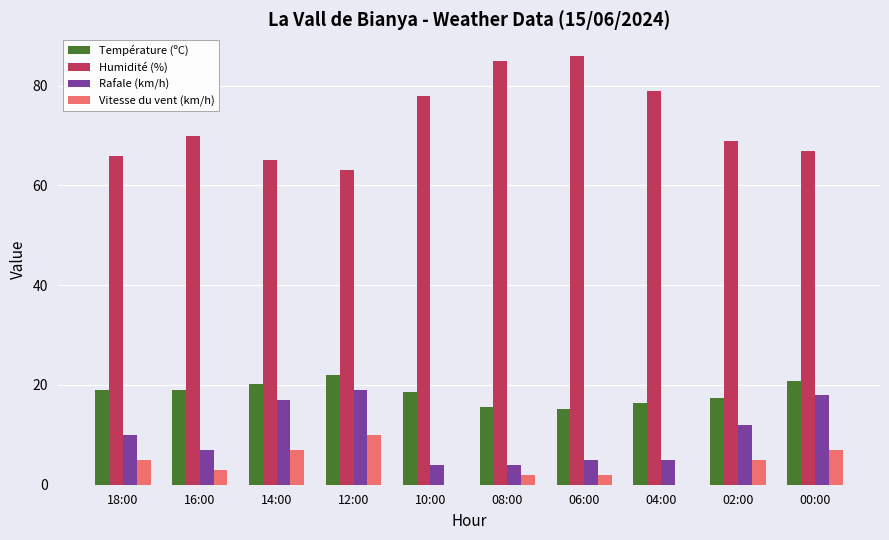

What are all the series names shown in the legend?

Température (ºC), Humidité (%), Rafale (km/h), Vitesse du vent (km/h)